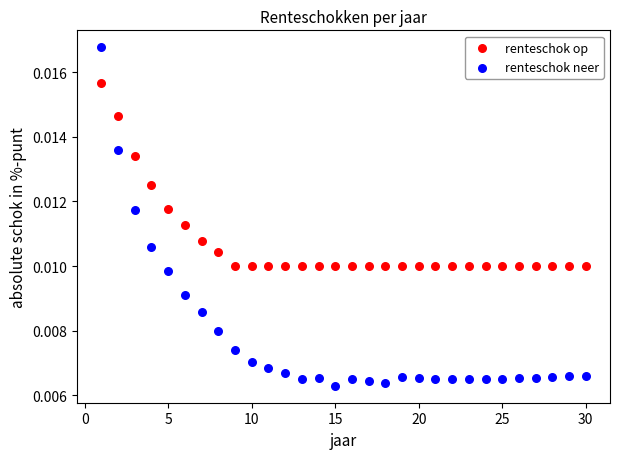

What is the X range (max minus min) for the scatter plot?

29.0